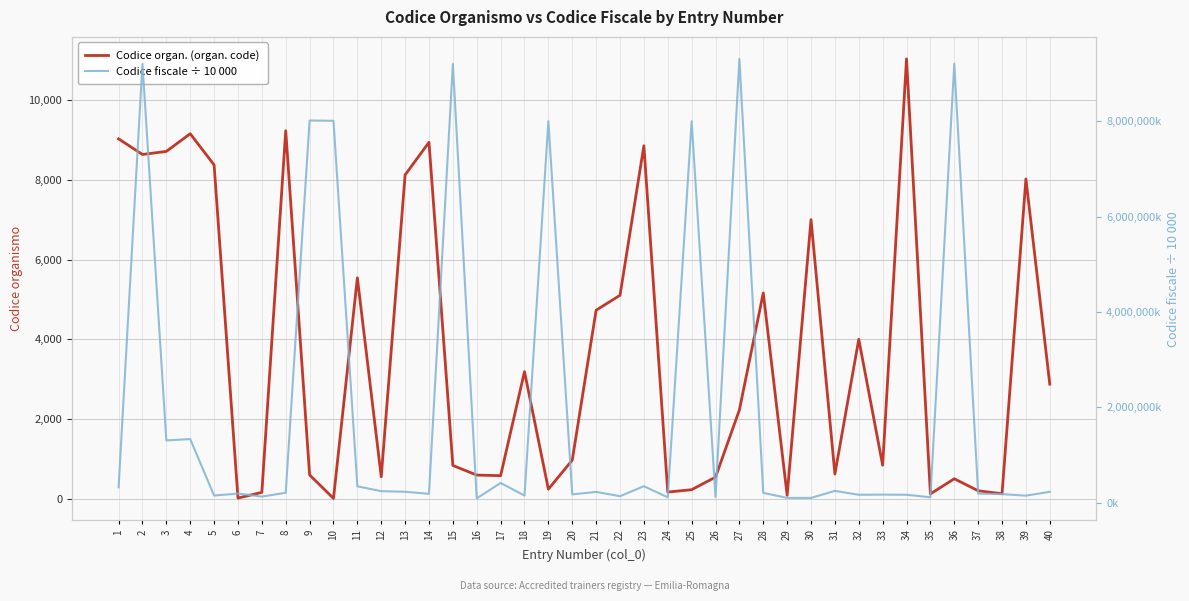

How many categories are shown in the chart?

40